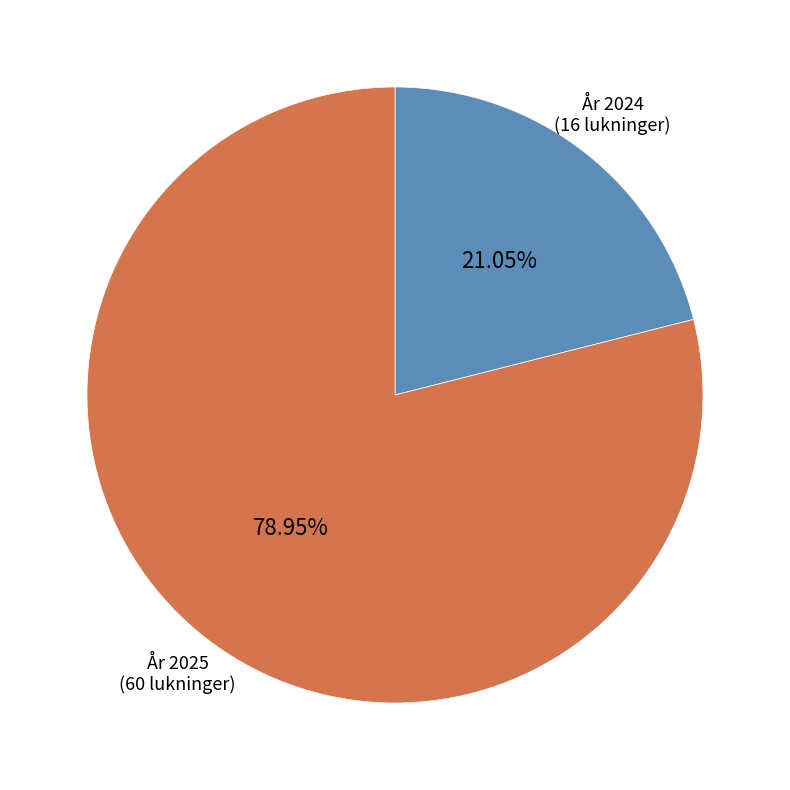

Is there a majority slice in this chart?

Yes